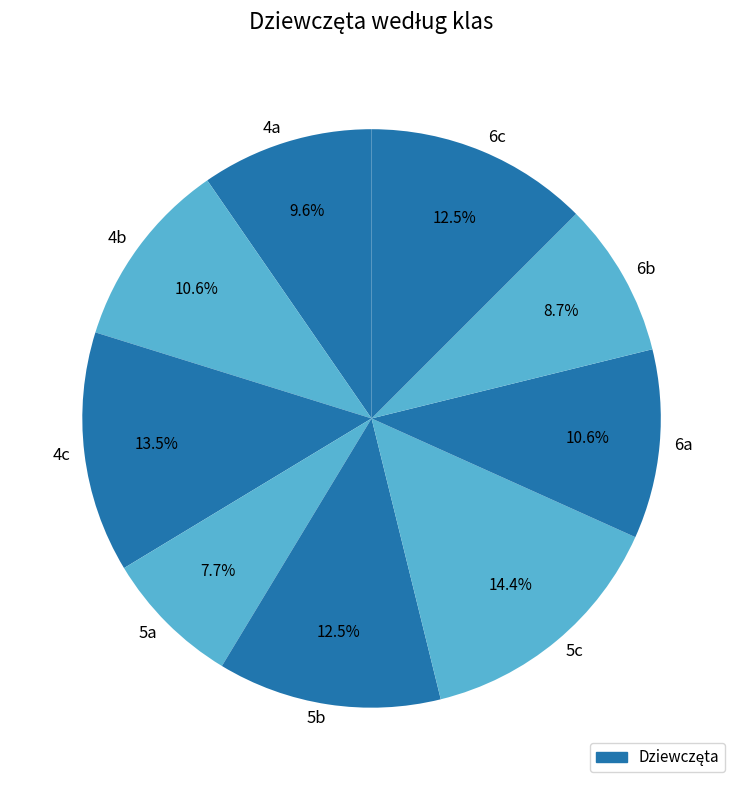

To the nearest percent, what portion does 5a represent?

8%